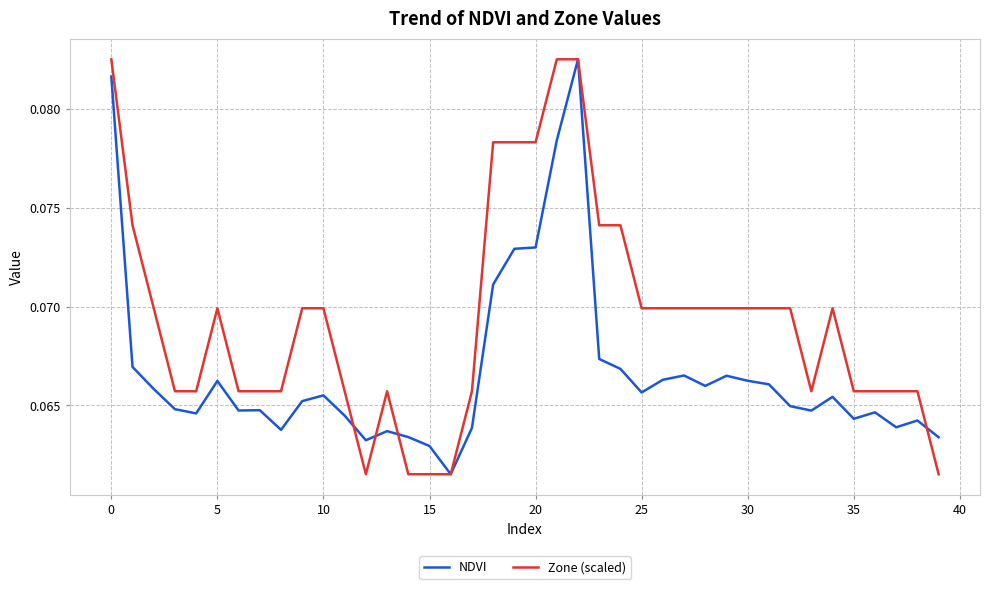

Which series has the largest total across all categories?

Zone (scaled)